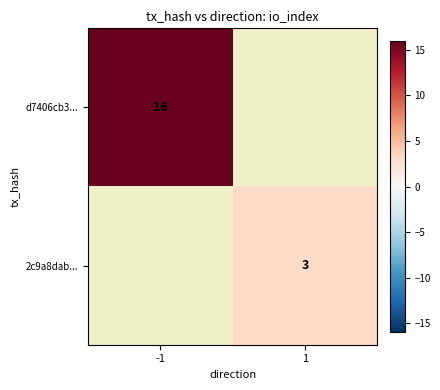

Count the number of categories in the chart.

2